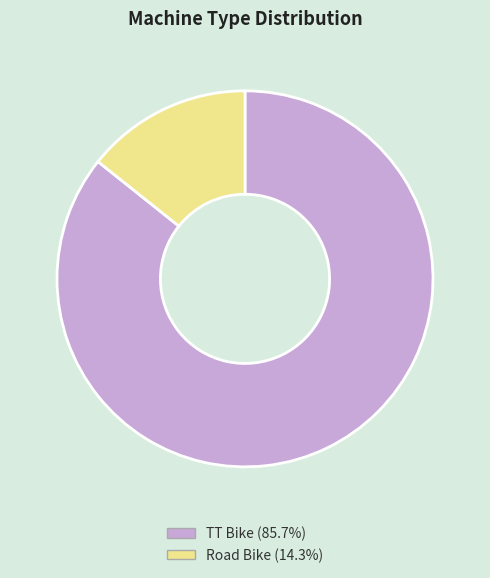

Which category accounts for the majority?

TT Bike